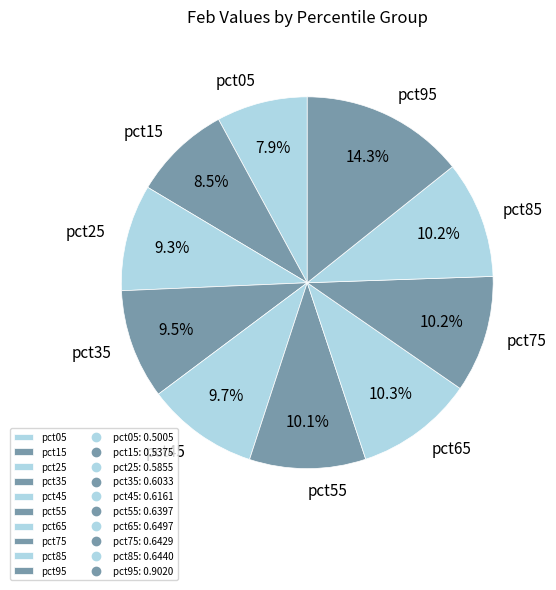

Does pct75 account for over 50% of the chart?

No